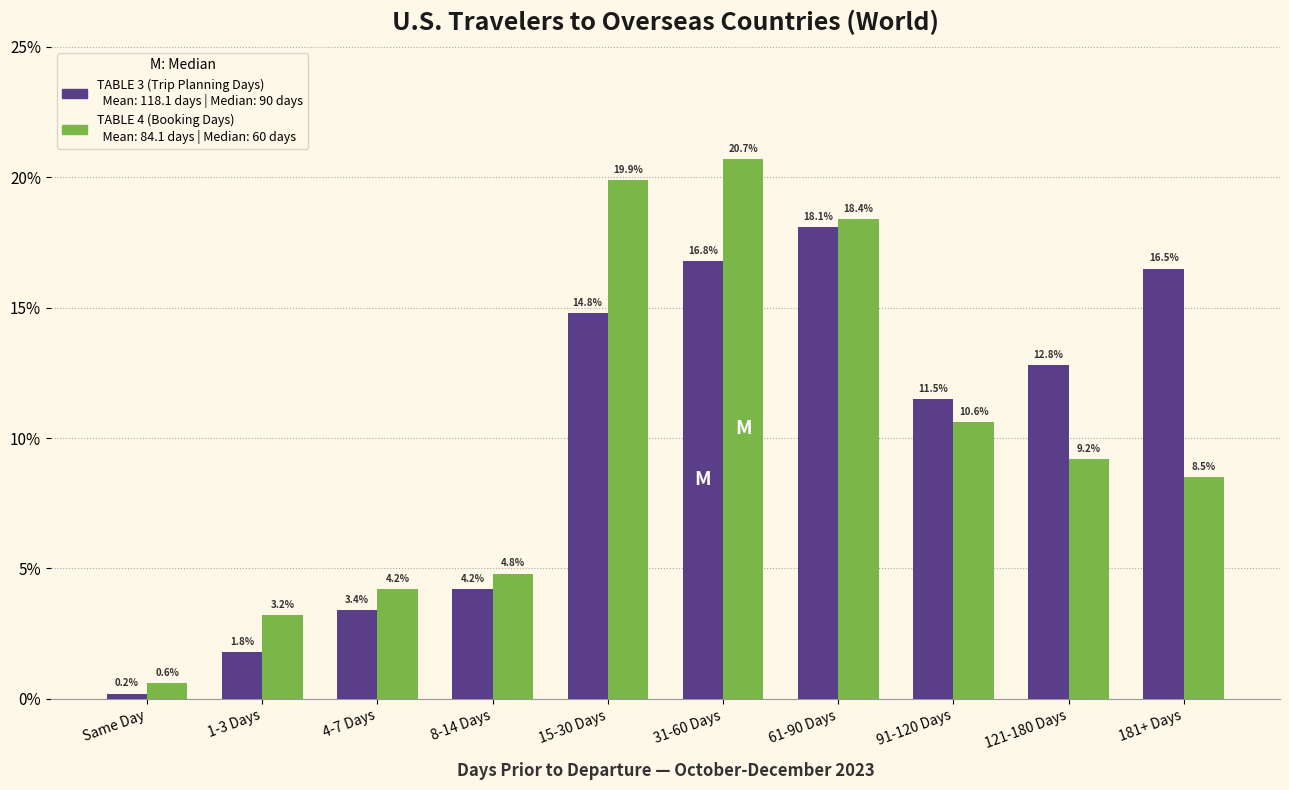

Does the chart contain any negative values?

No